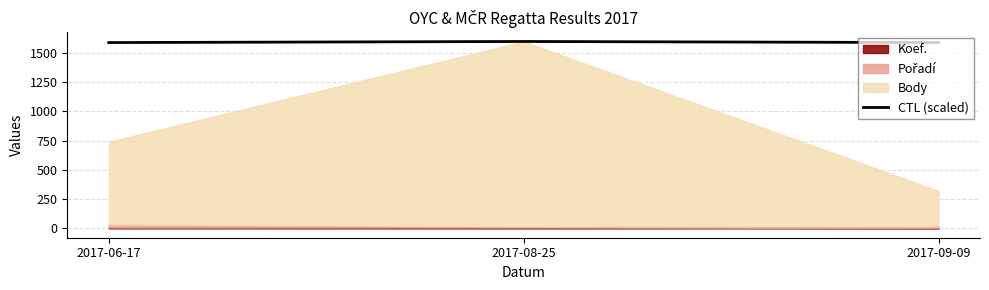

The value of CTL (scaled) at 2017-08-25 is 1599.0. True or false?

True